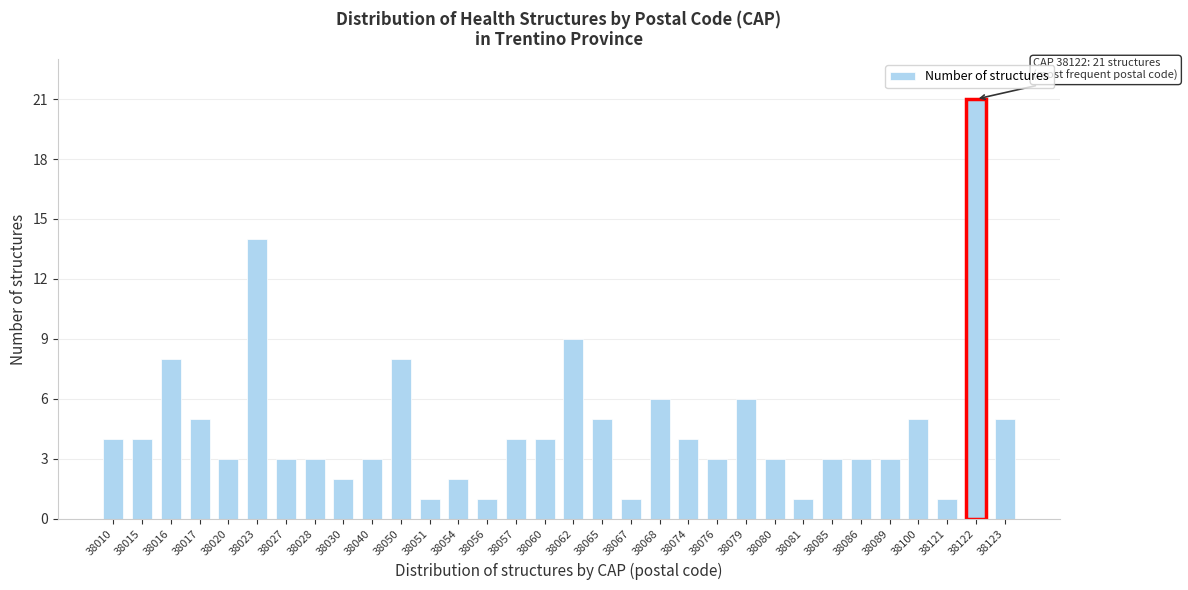

What is the value of the 23rd bar from the left?

6